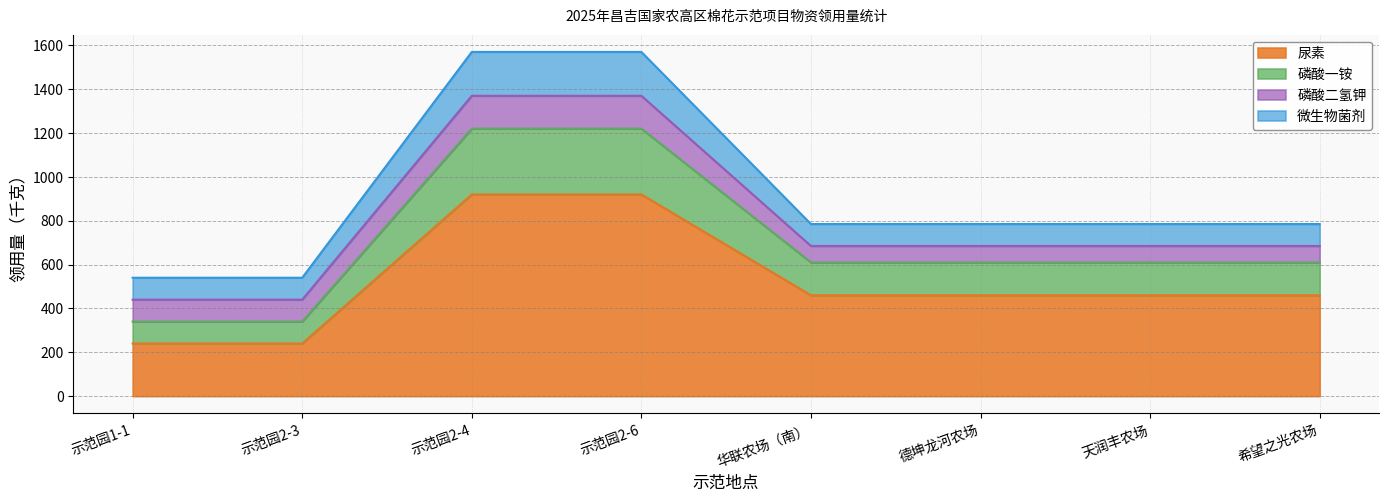

True or false: 尿素 and 磷酸一铵 cross at least once.

False